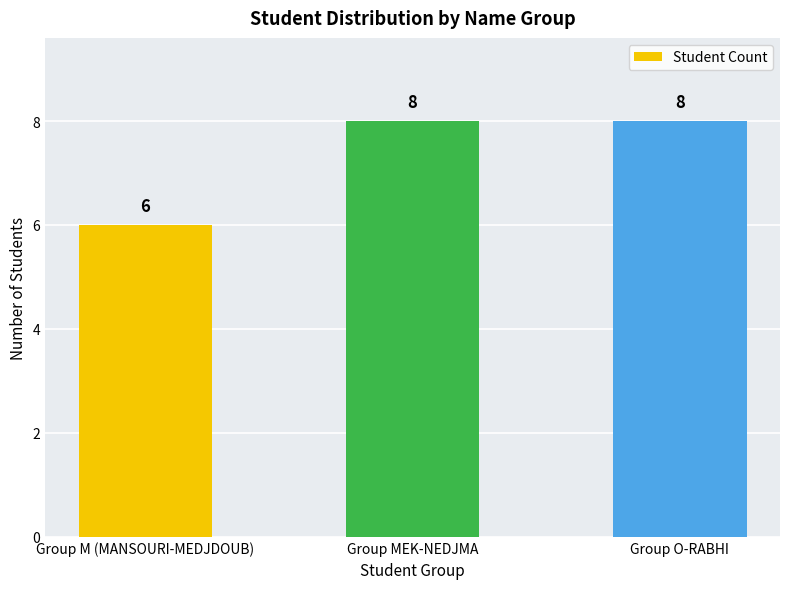

Does the chart contain any negative values?

No